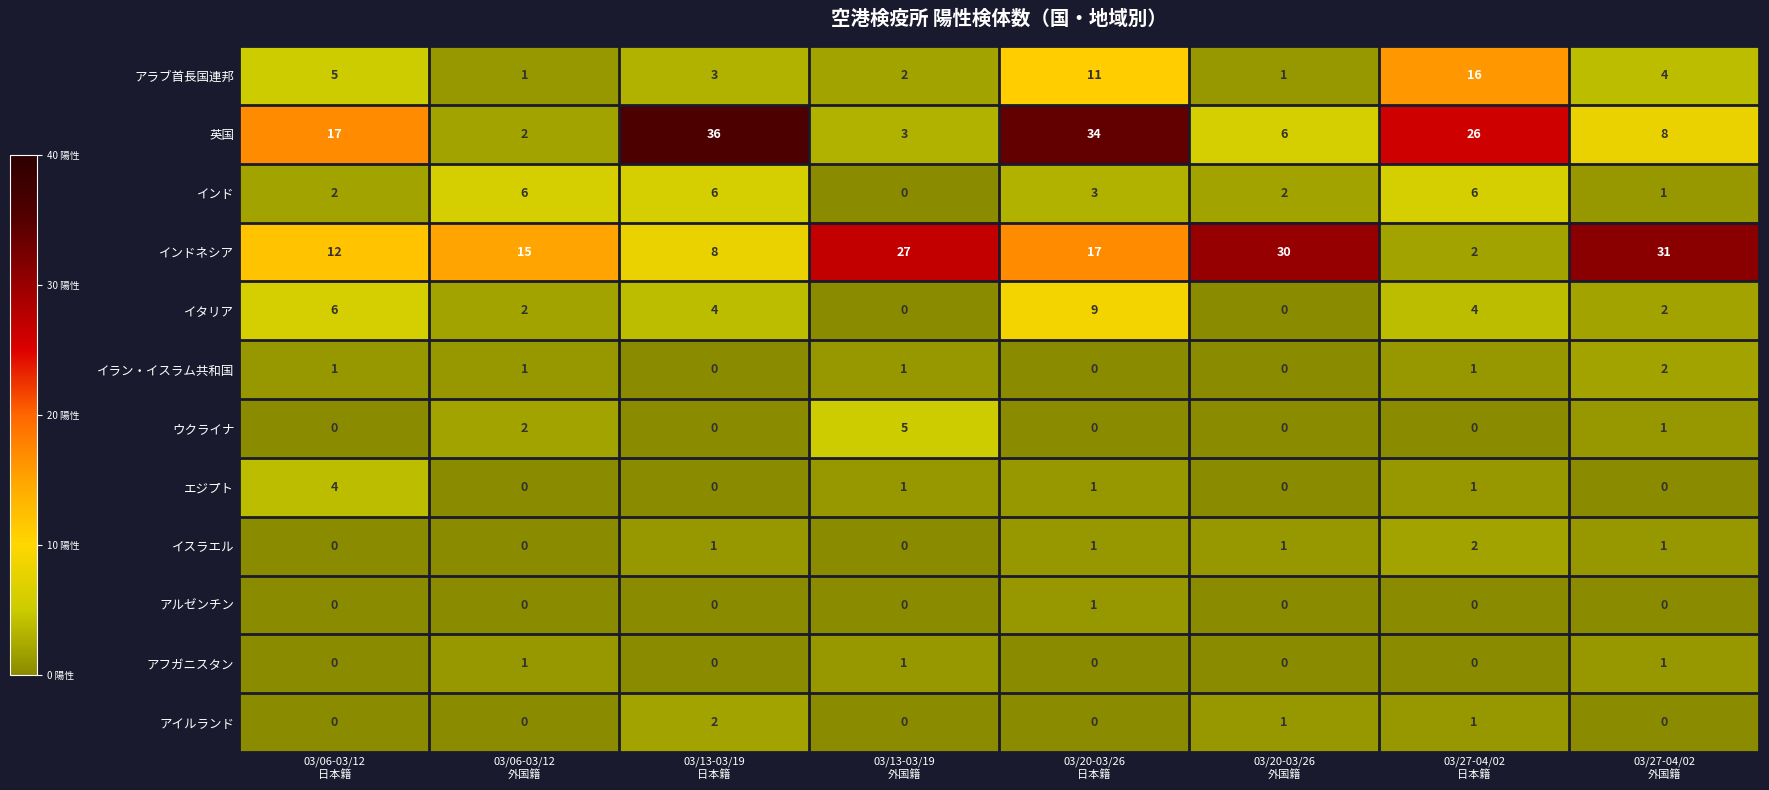

Which series has the widest spread of values?

英国